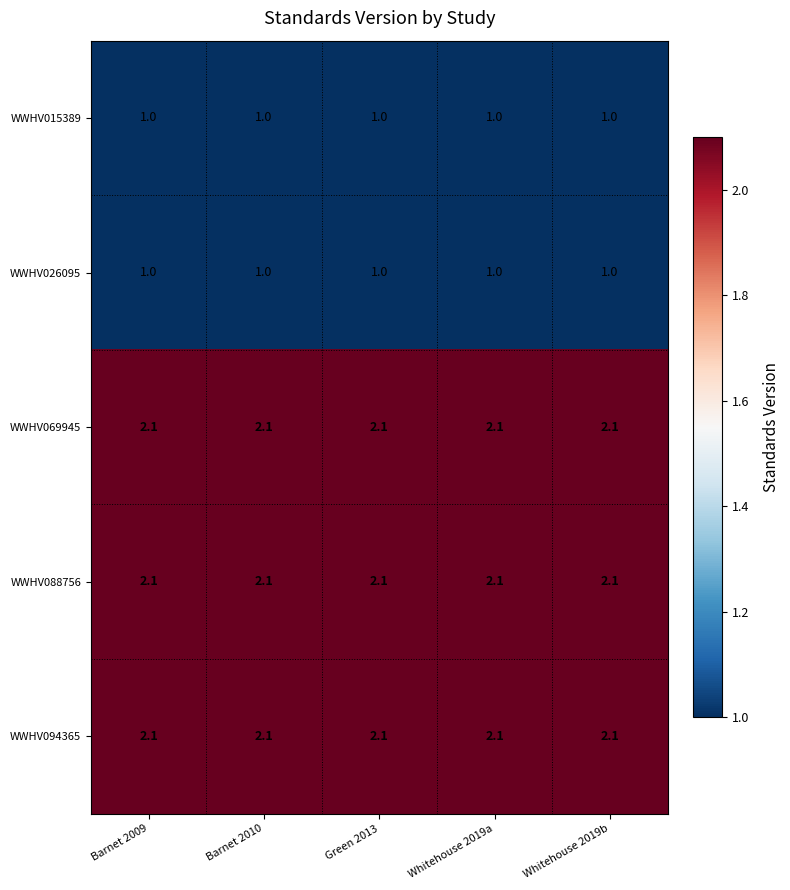

What is the highest value of the WWHV015389 series?

1.0